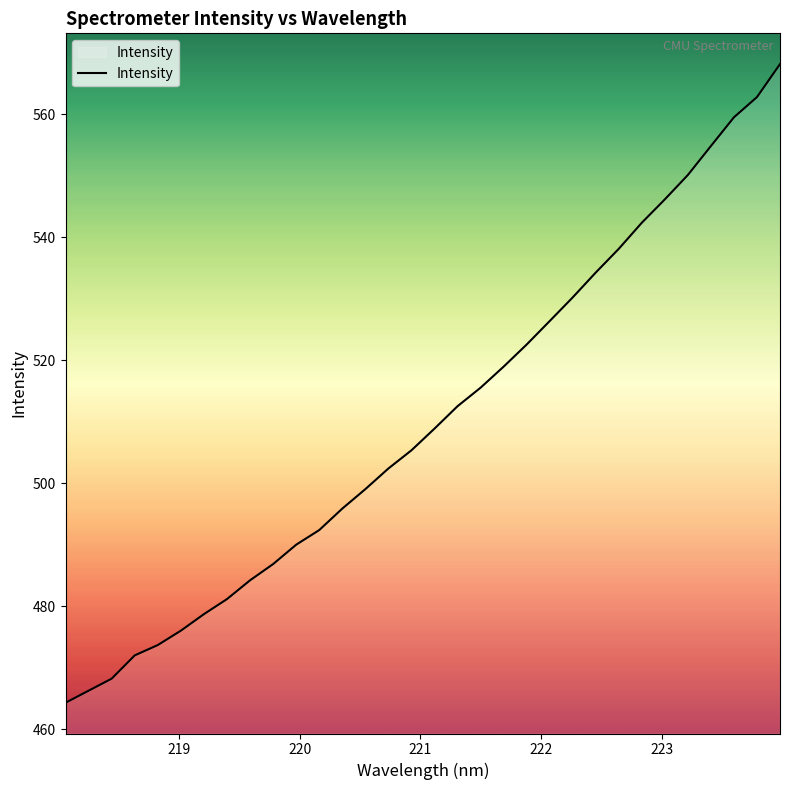

What is the smallest value displayed?

464.3